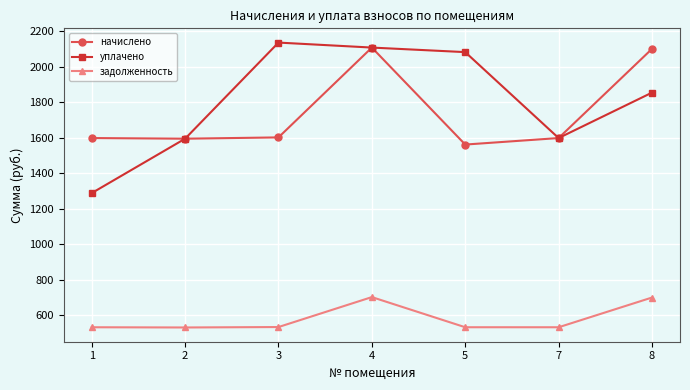

What is the sum of all задолженность values?

4066.9